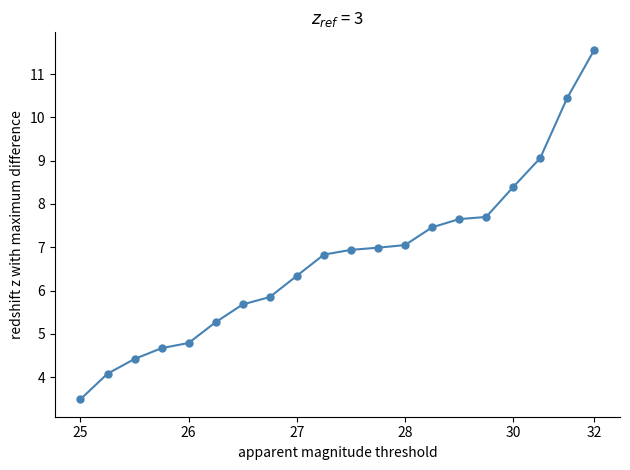

What is the difference between the second highest and minimum values?

7.0